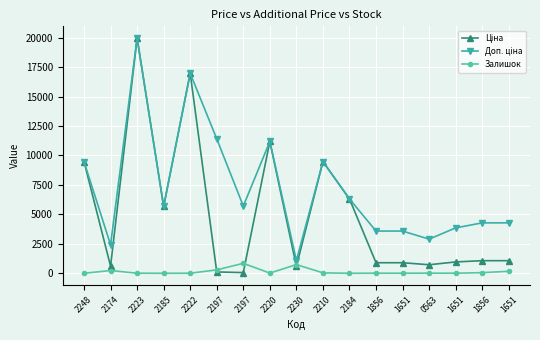

Which series has the largest range (max minus min)?

Ціна